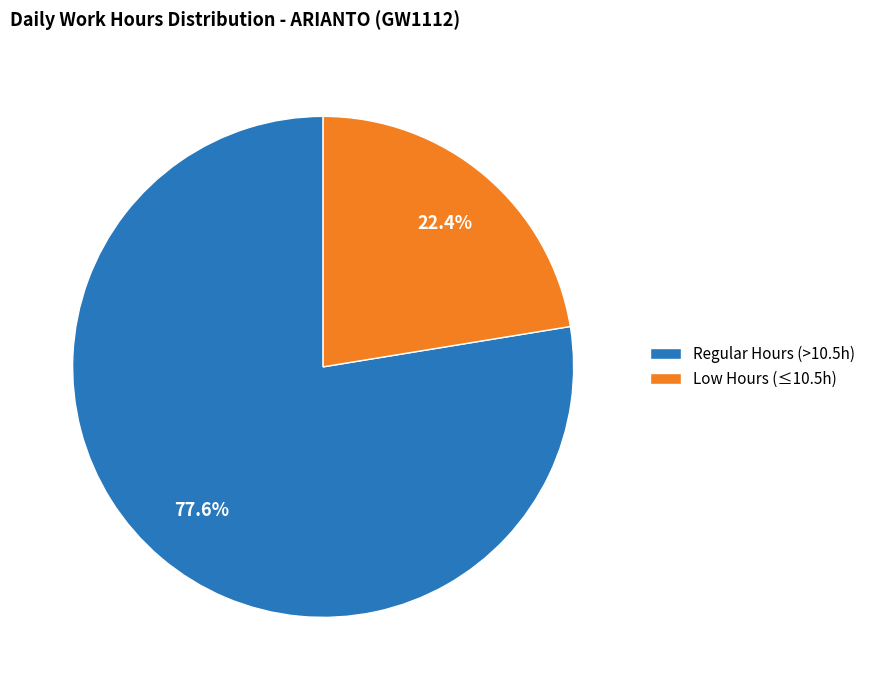

Approximately how many times larger is the value at Regular Hours (>10.5h) compared to Low Hours (≤10.5h)?

3.5